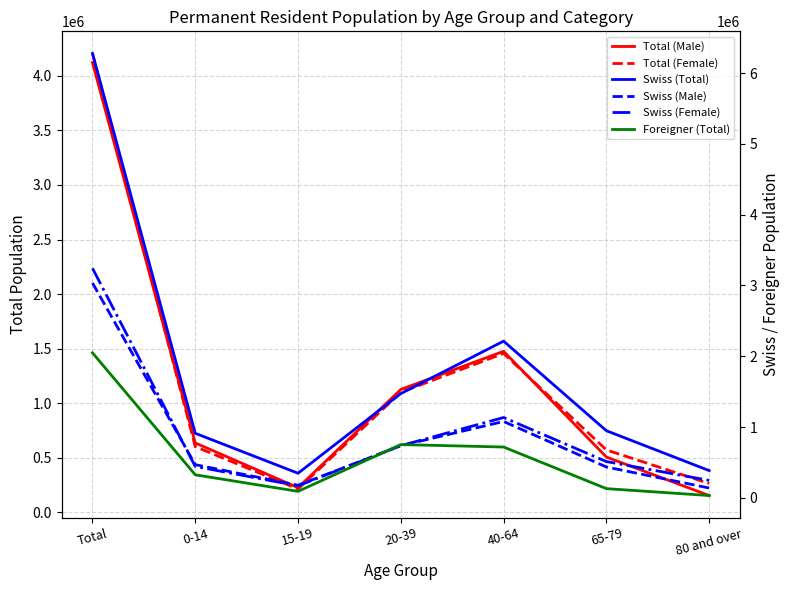

Rank the series by their maximum value, from lowest to highest.

Foreigner (Total), Swiss (Male), Swiss (Female), Total (Male), Total (Female), Swiss (Total)